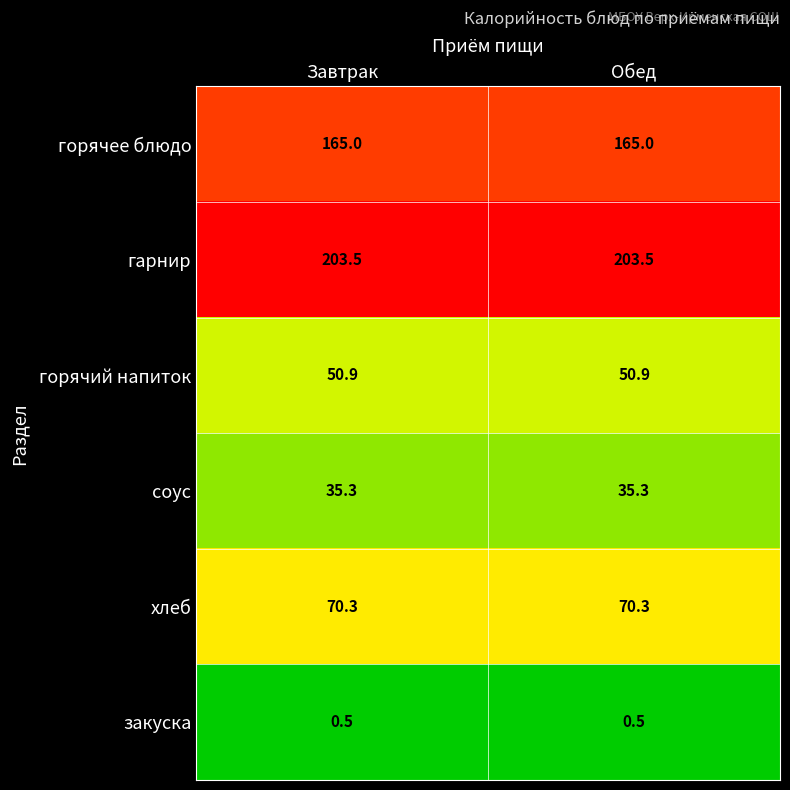

Which series has the largest total across all categories?

гарнир